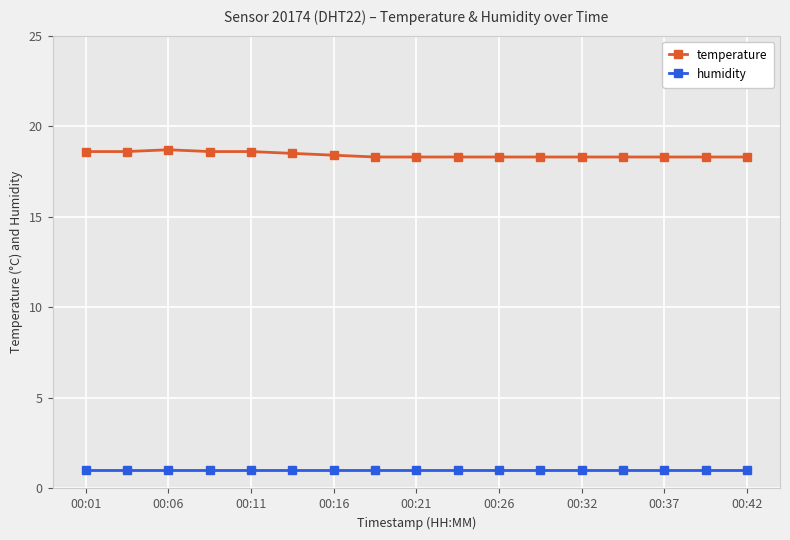

List the series in order of their overall mean, highest first.

temperature, humidity